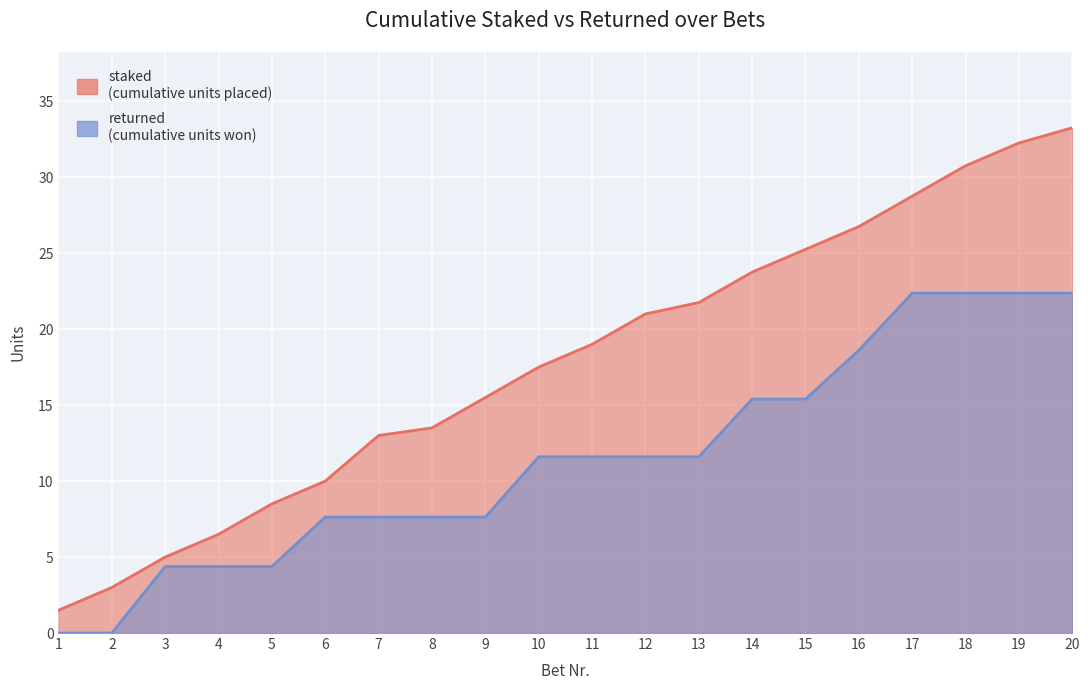

What is the value of the staked point at the 12th from the left?

21.0